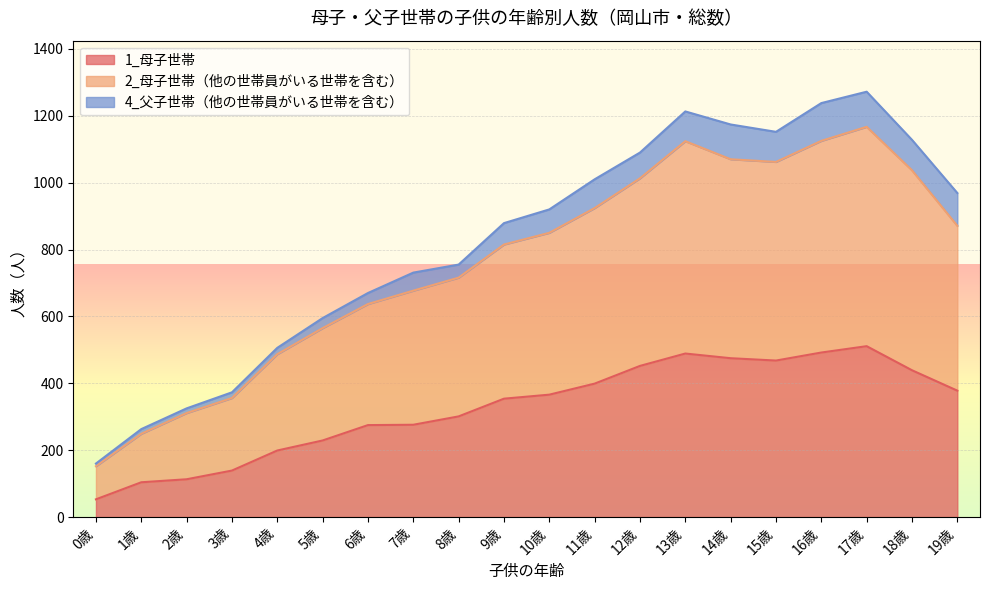

What is the value of the 1_母子世帯 point at the 1st from the left?

53